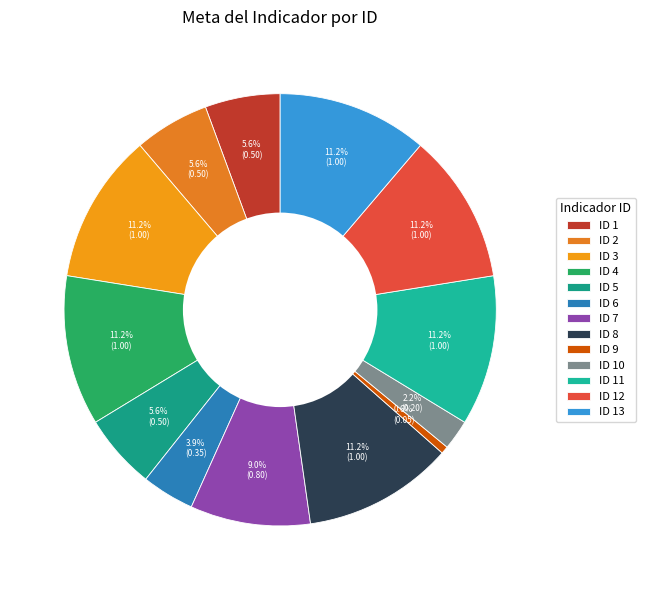

Is it true that ID 7 is 14% of the pie?

False